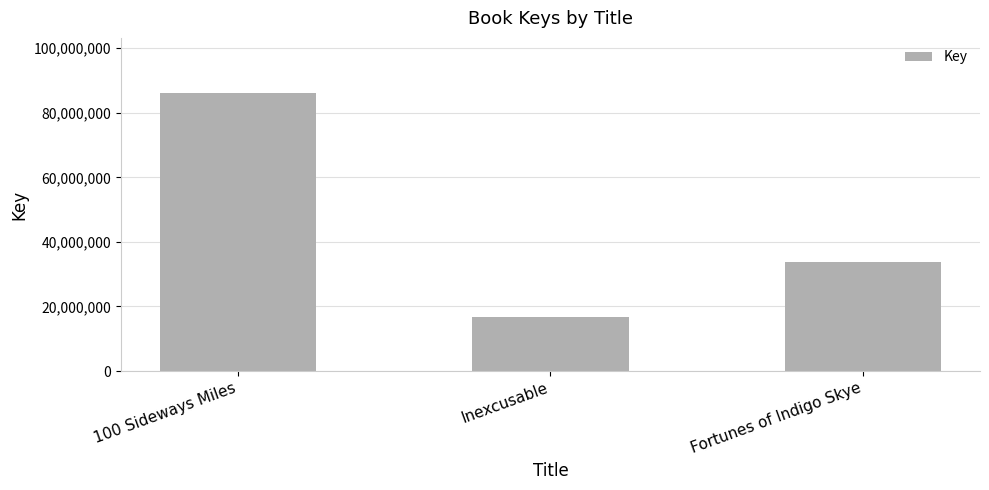

At which label does the data first exceed 33807240?

100 Sideways Miles